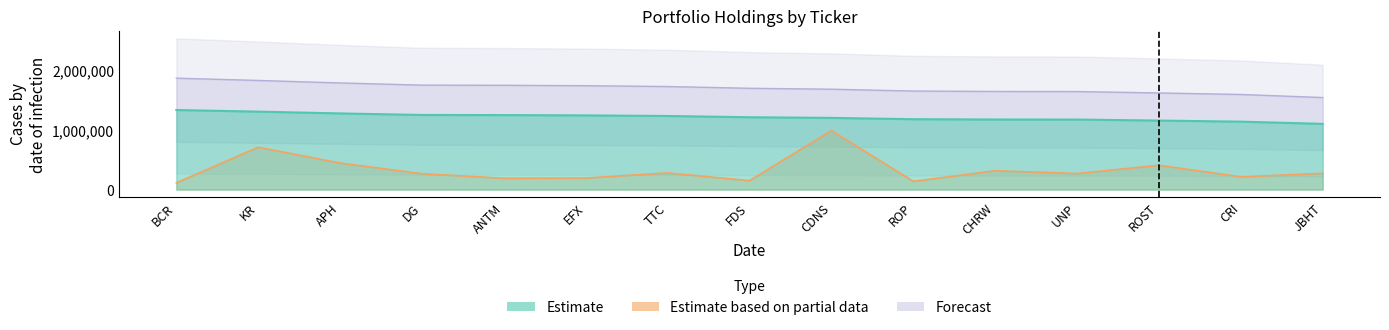

Reading right to left, transcribe all the data shown in this chart.

Estimate: 1103000.0	1140000.0	1158000.0	1175000.0	1176000.0	1181000.0	1203000.0	1214000.0	1235000.0	1245000.0	1250000.0	1252000.0	1278000.0	1308000.0	1335000.0
Estimate based on partial data: 272640.0	214140.0	408560.0	269360.0	316660.0	138520.0	989860.0	150420.0	280100.0	193980.0	190420.0	266380.0	445760.0	711100.0	113520.0
Forecast: 1544200.0	1596000.0	1621200.0	1645000.0	1646400.0	1653400.0	1684200.0	1699600.0	1729000.0	1743000.0	1750000.0	1752800.0	1789200.0	1831200.0	1869000.0